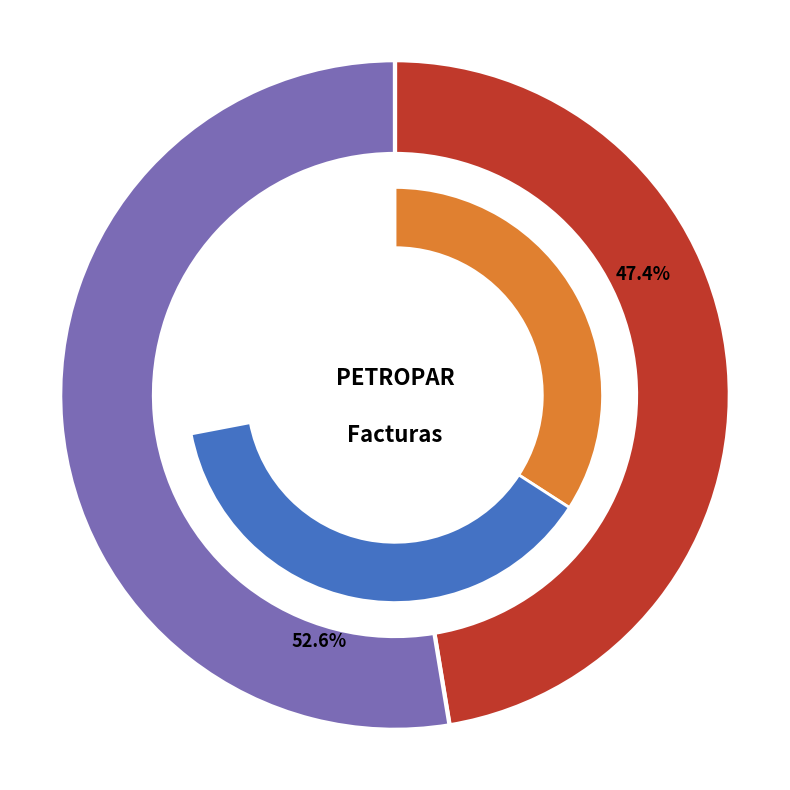

Which category has the biggest portion of the pie?

Factura 1-1-1379/1380/1504